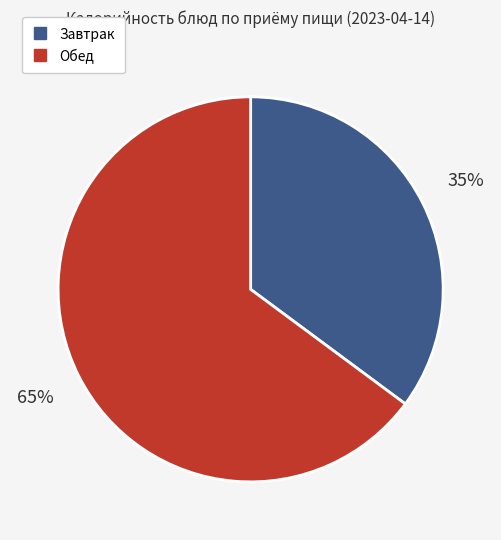

To the nearest percent, what is the average slice percentage?

50%